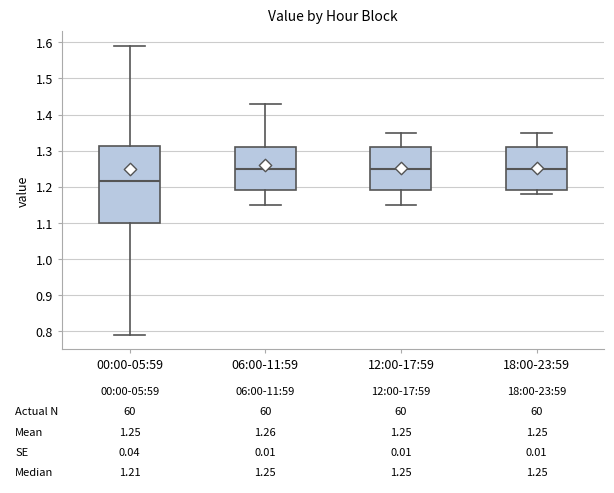

Comparing the boxes themselves (not the whiskers), which one is the tallest?

00:00-05:59